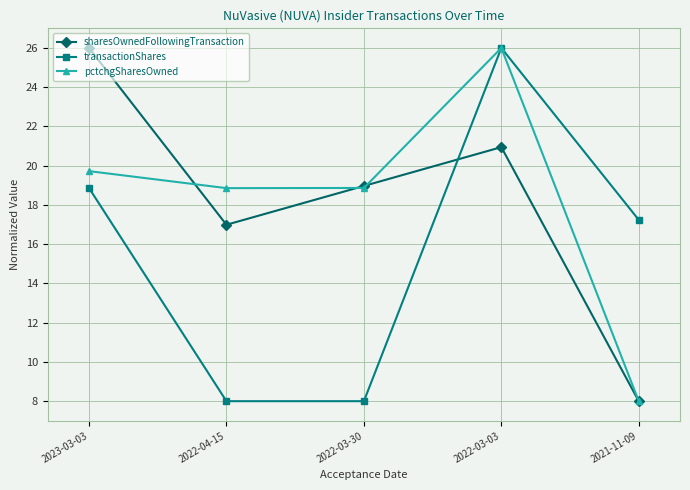

Rank the categories by sharesOwnedFollowingTransaction value from lowest to highest.

2021-11-09, 2022-04-15, 2022-03-30, 2022-03-03, 2023-03-03